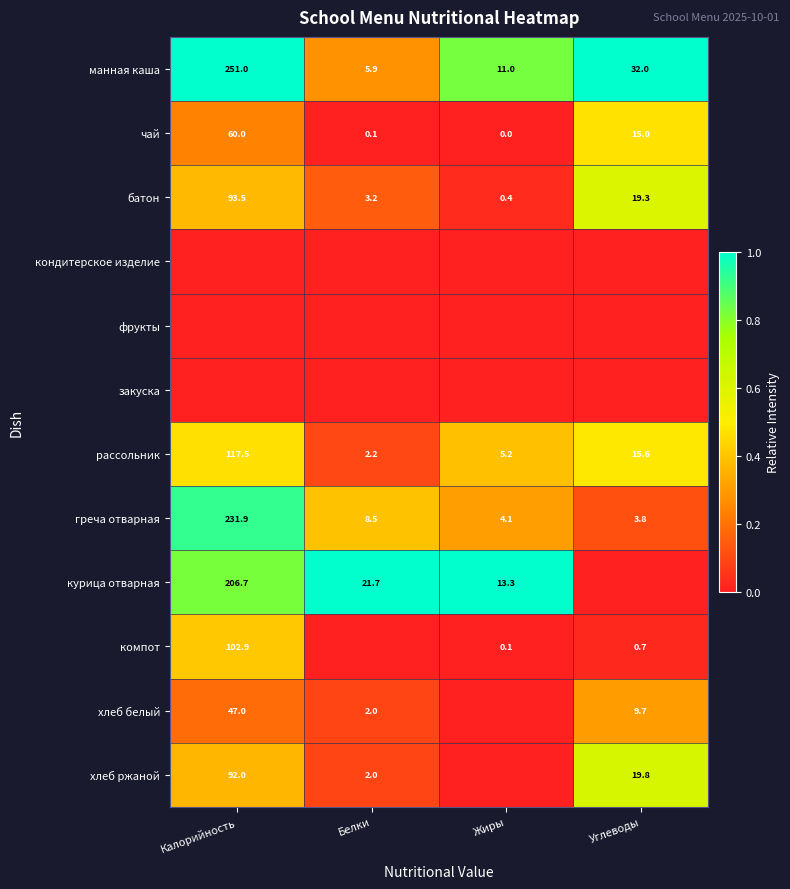

The чай series shows 0.0 at Жиры. True or false?

True